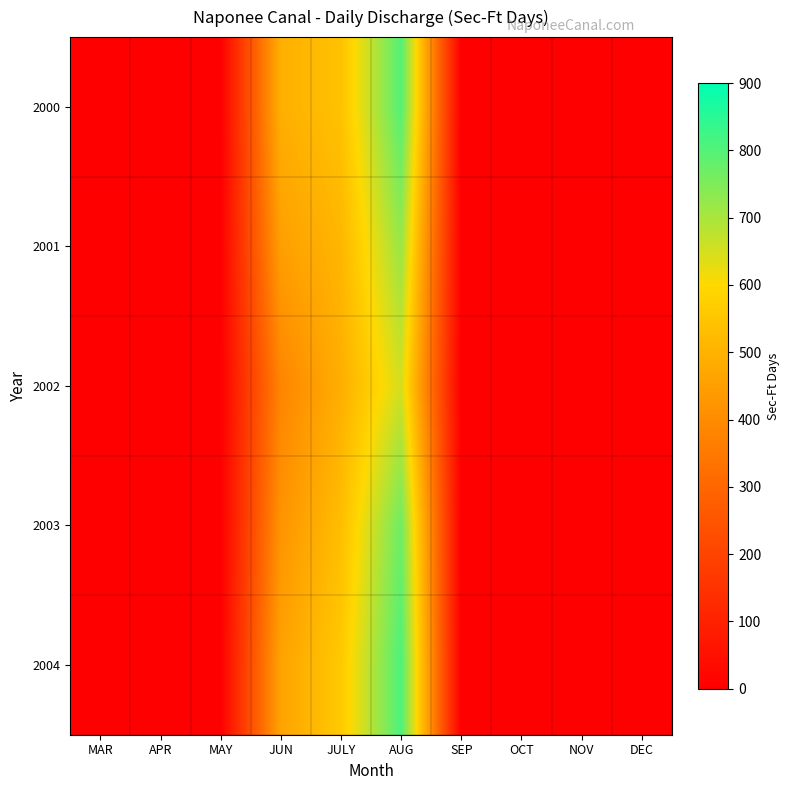

Which series changed the most between MAY and AUG?

2004